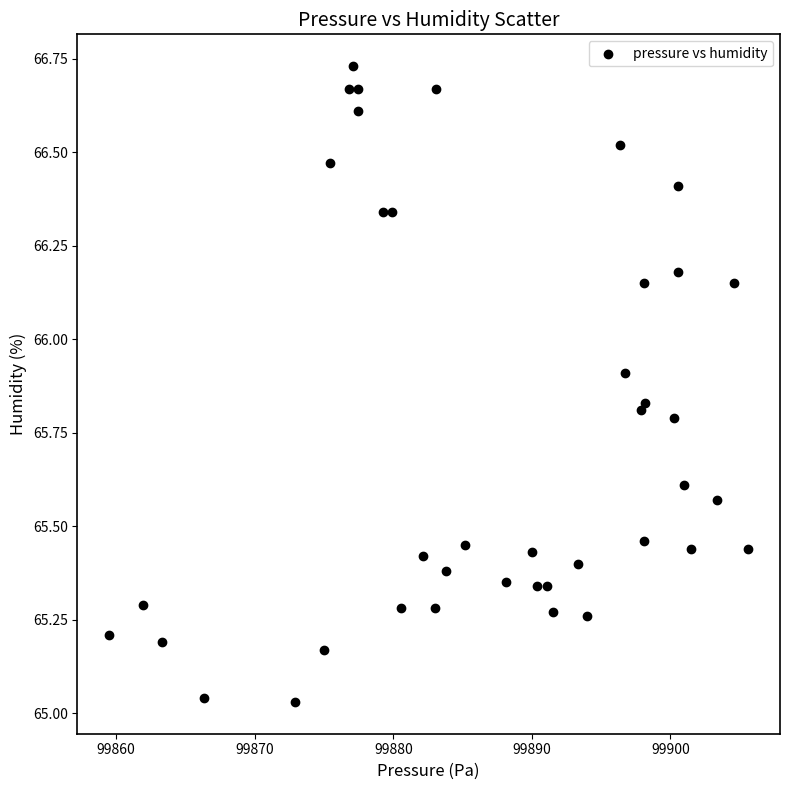

What is the range of Y values (max minus min)?

1.7